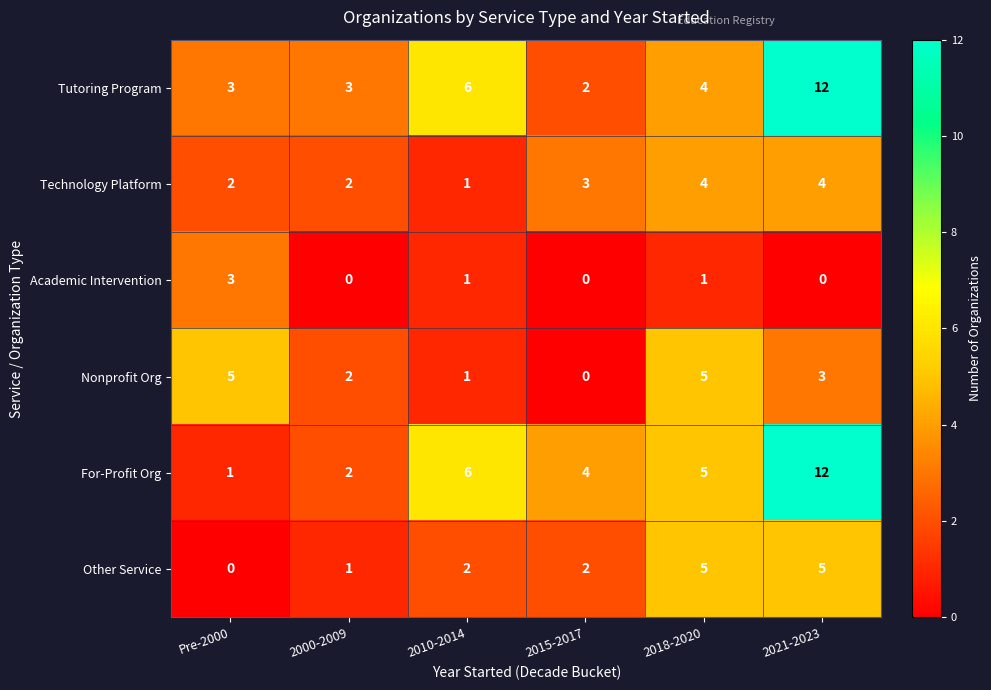

What is the maximum value shown in the chart?

12